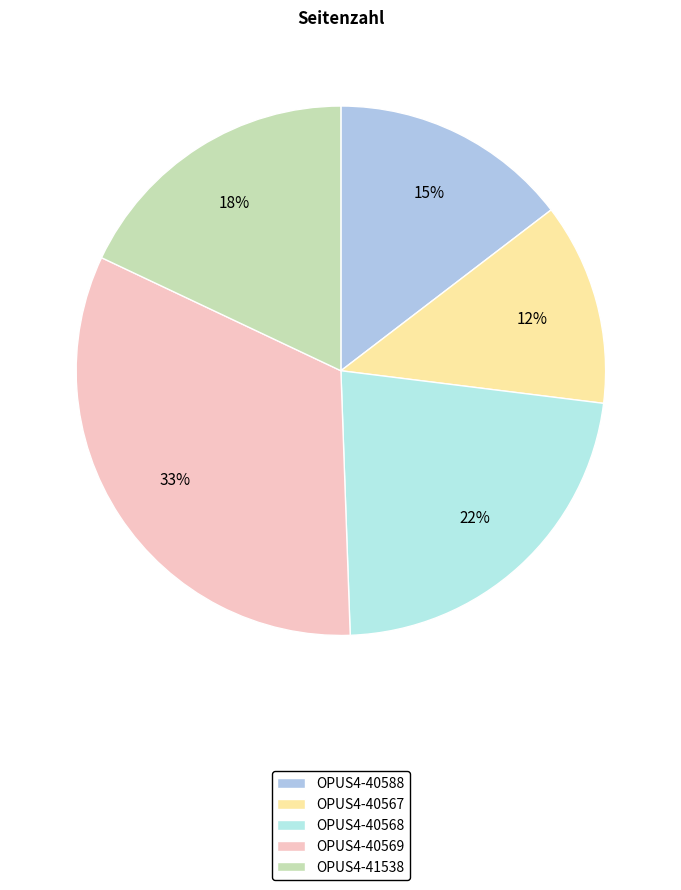

What is the smallest slice in the pie chart?

OPUS4-40567